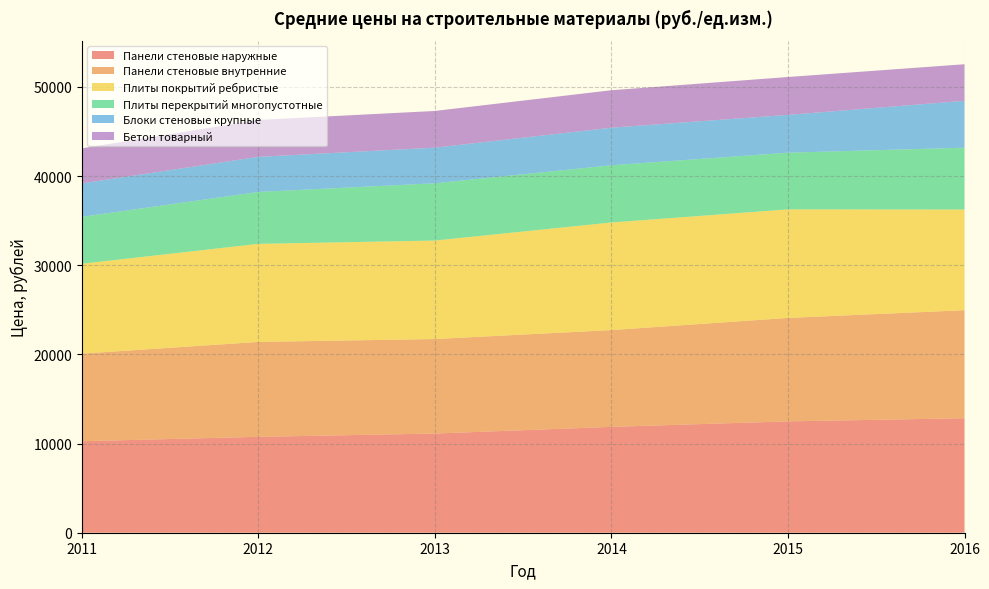

Reading left to right, what are all the values shown in this chart?

Панели стеновые наружные: 2011=10259	2012=10753	2013=11120	2014=11870	2015=12485	2016=12839
Панели стеновые внутренние: 2011=9821	2012=10642	2013=10599	2014=10853	2015=11601	2016=12114
Плиты покрытий ребристые: 2011=10081	2012=10999	2013=11044	2014=12066	2015=12172	2016=11288
Плиты перекрытий многопустотные: 2011=5261	2012=5819	2013=6422	2014=6418	2015=6358	2016=6935
Блоки стеновые крупные: 2011=3750	2012=3936	2013=3996	2014=4212	2015=4241	2016=5258
Бетон товарный: 2011=3929	2012=4141	2013=4115	2014=4201	2015=4247	2016=4100